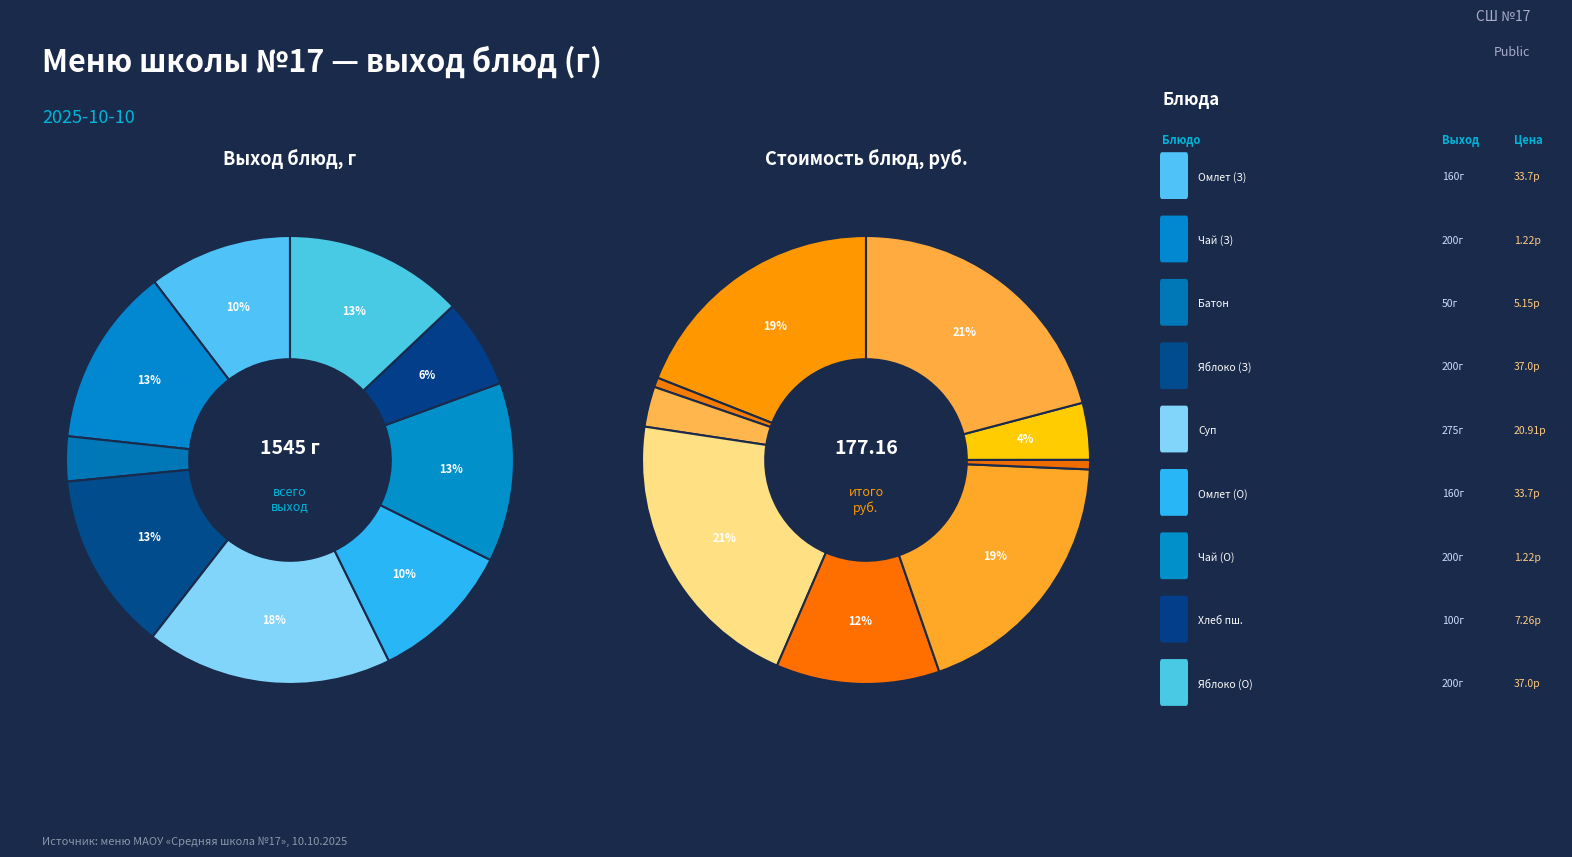

How many segments does this pie chart have?

9